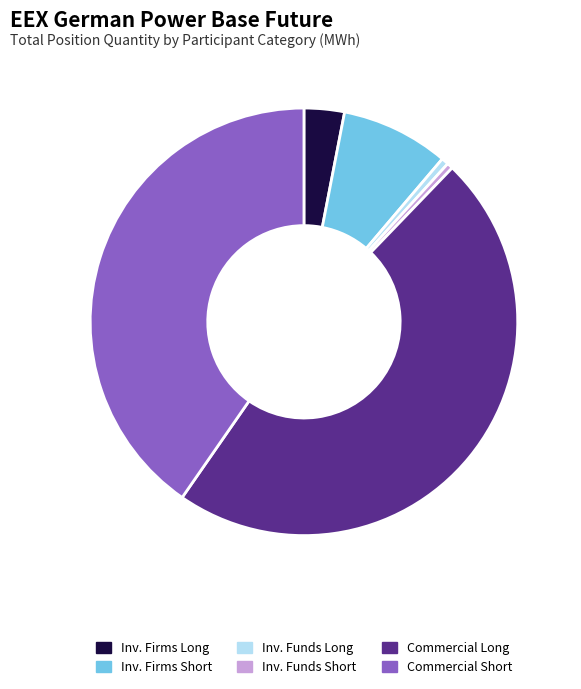

Which slice is the largest?

Commercial Long